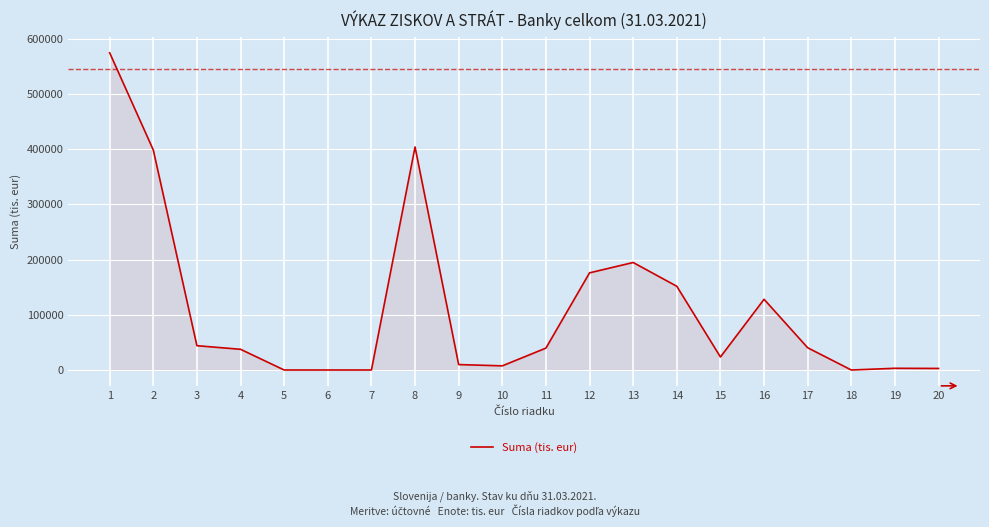

Where is the data nearest to the value 287406?

13